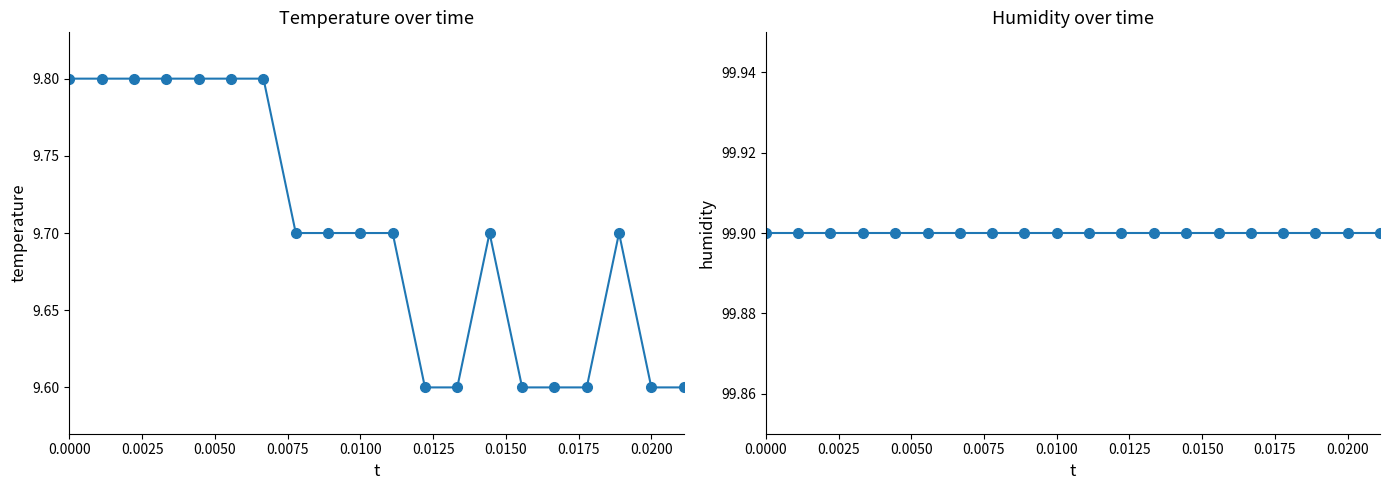

Does the chart display data point markers on the line(s)?

Yes